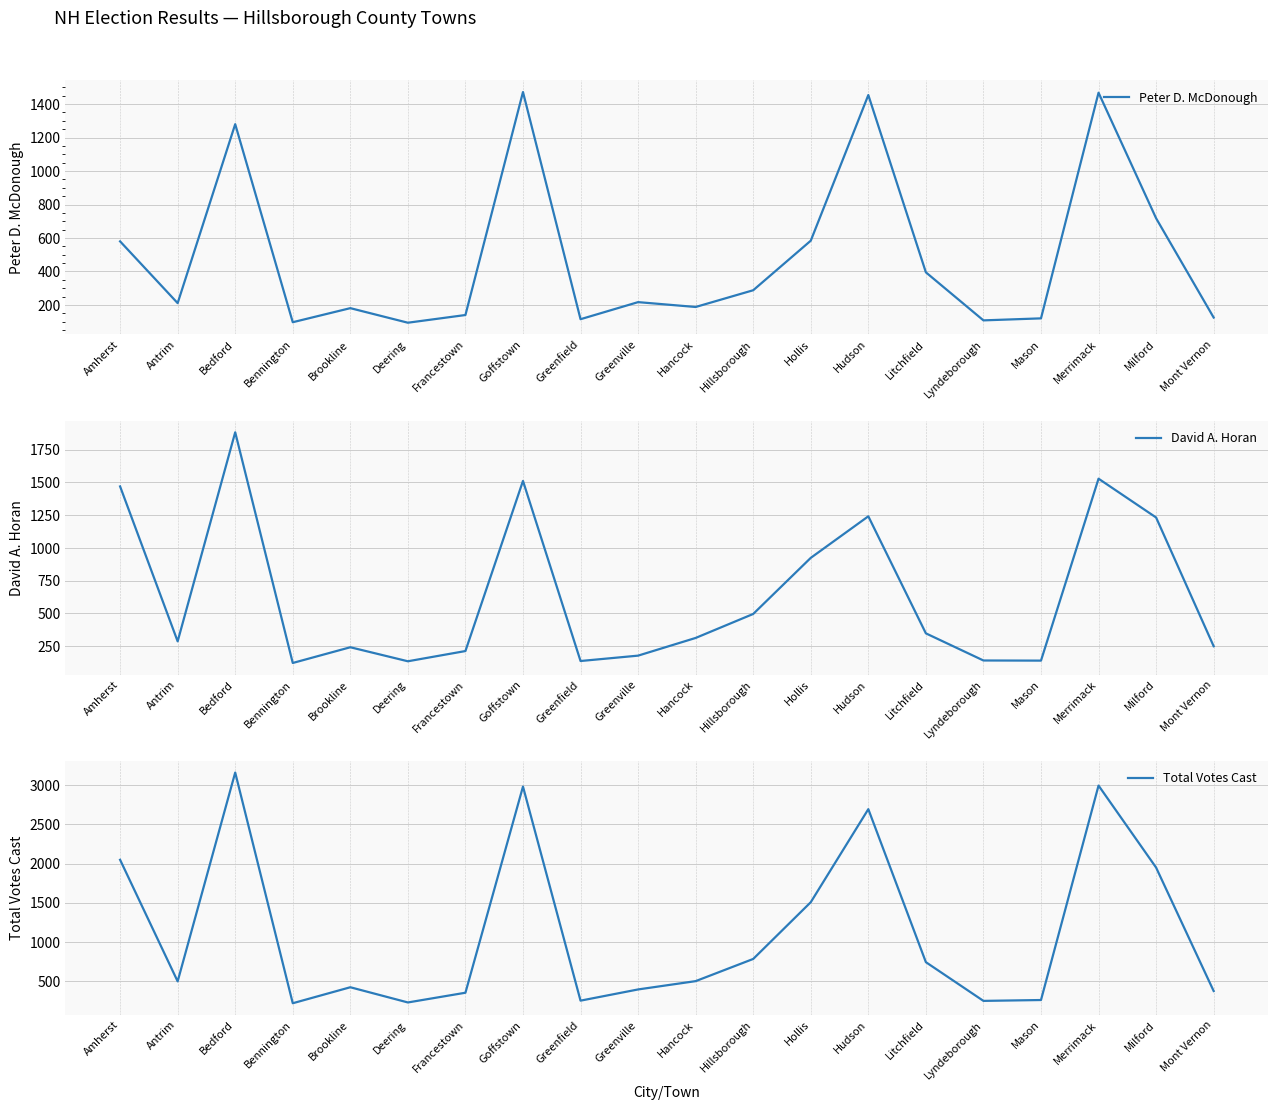

What is the difference between the Peter D. McDonough values at Litchfield and Bedford?

885